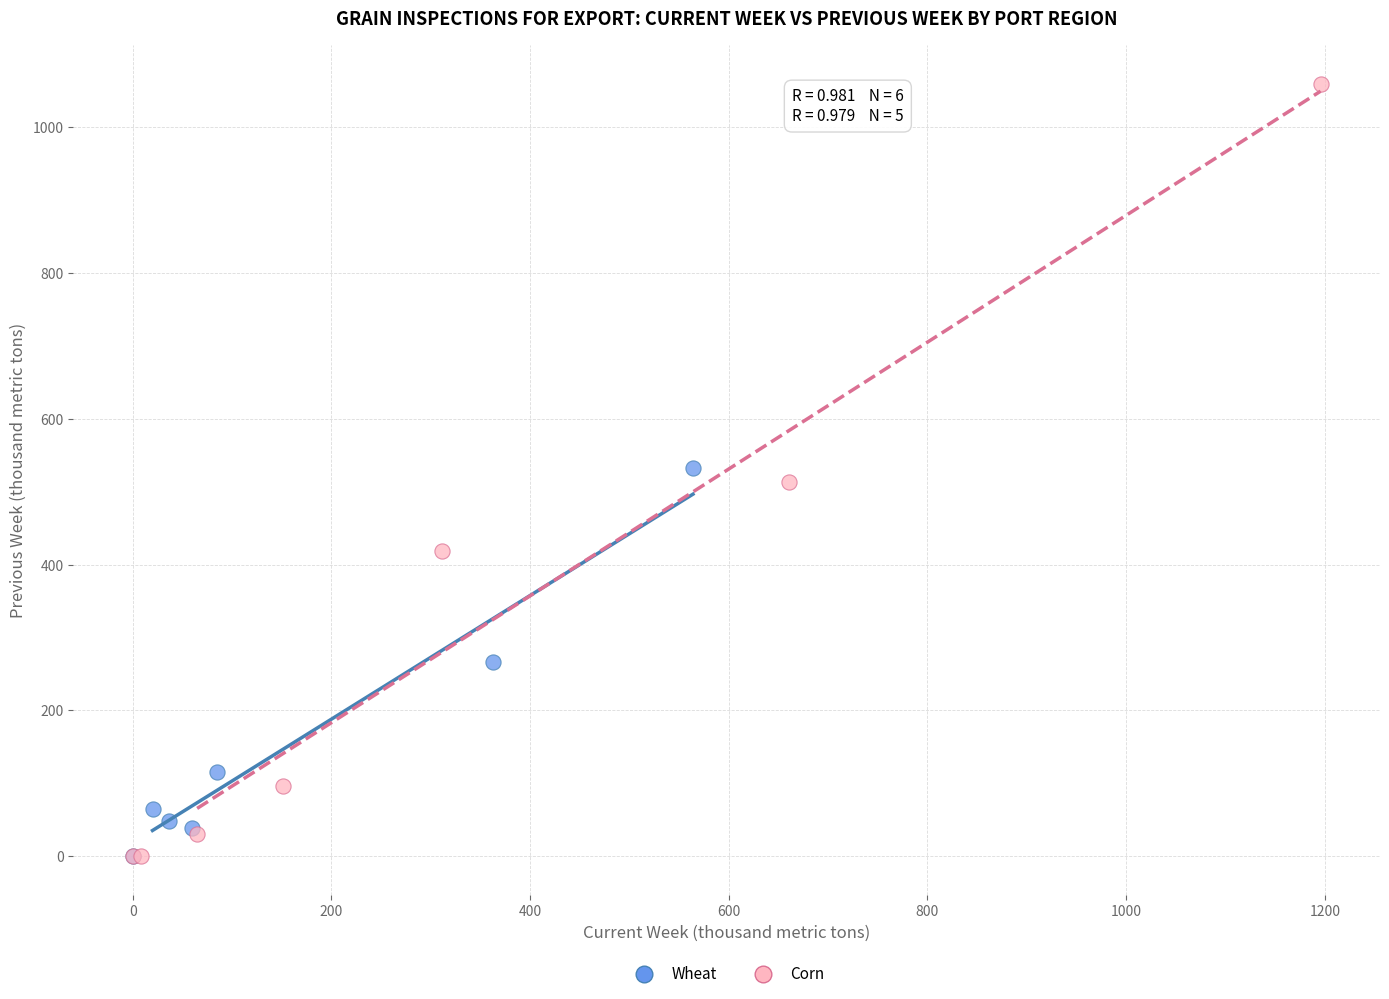

What are all the series names shown in the legend?

Wheat, Corn